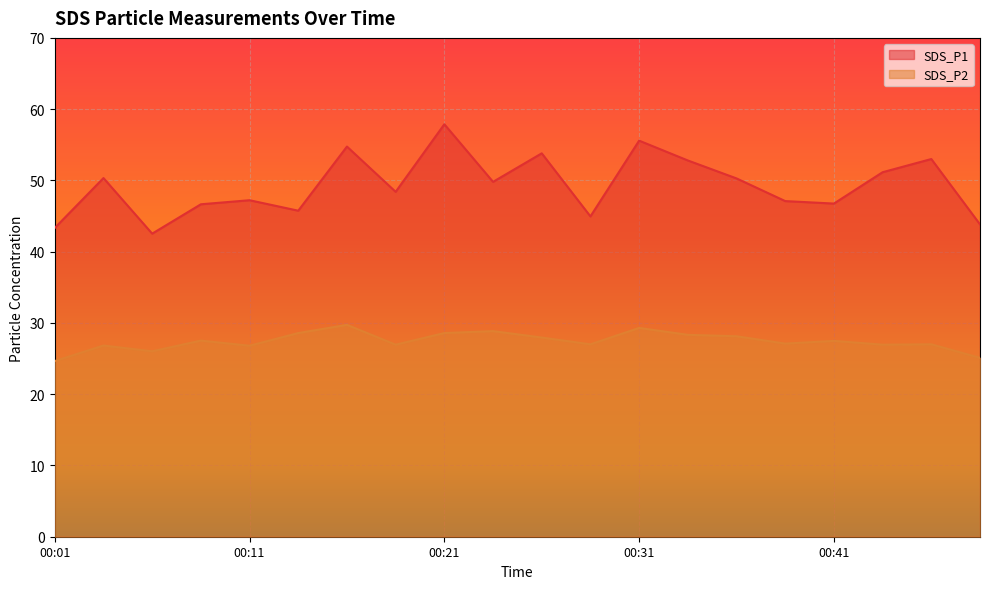

At which category is the sum across all series the highest?

00:21